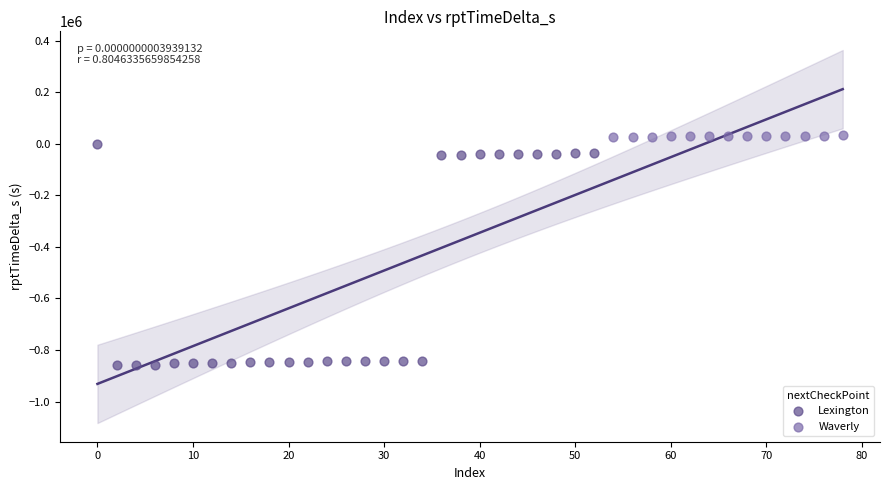

Which series reaches the minimum Y coordinate?

Lexington